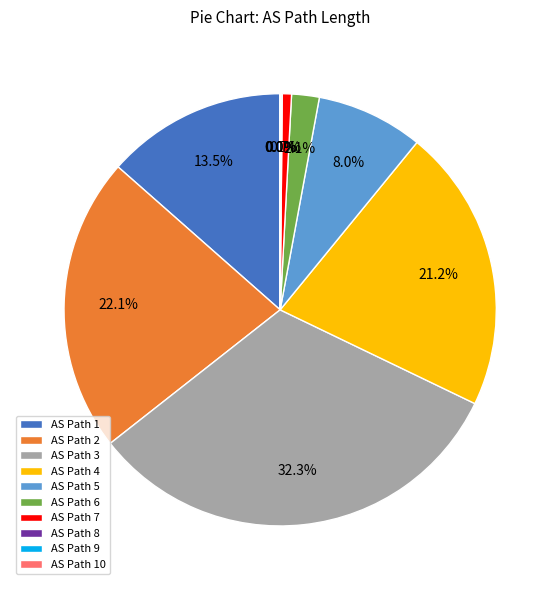

Which category has the biggest portion of the pie?

AS Path 3